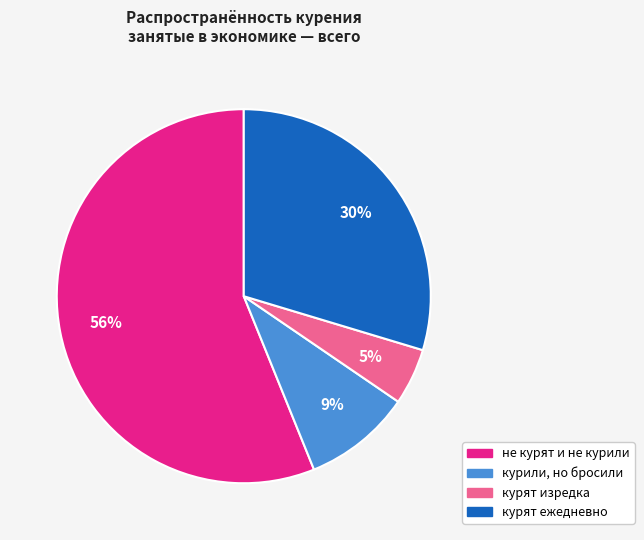

Which has a higher value, не курят и не курили or курят ежедневно?

не курят и не курили